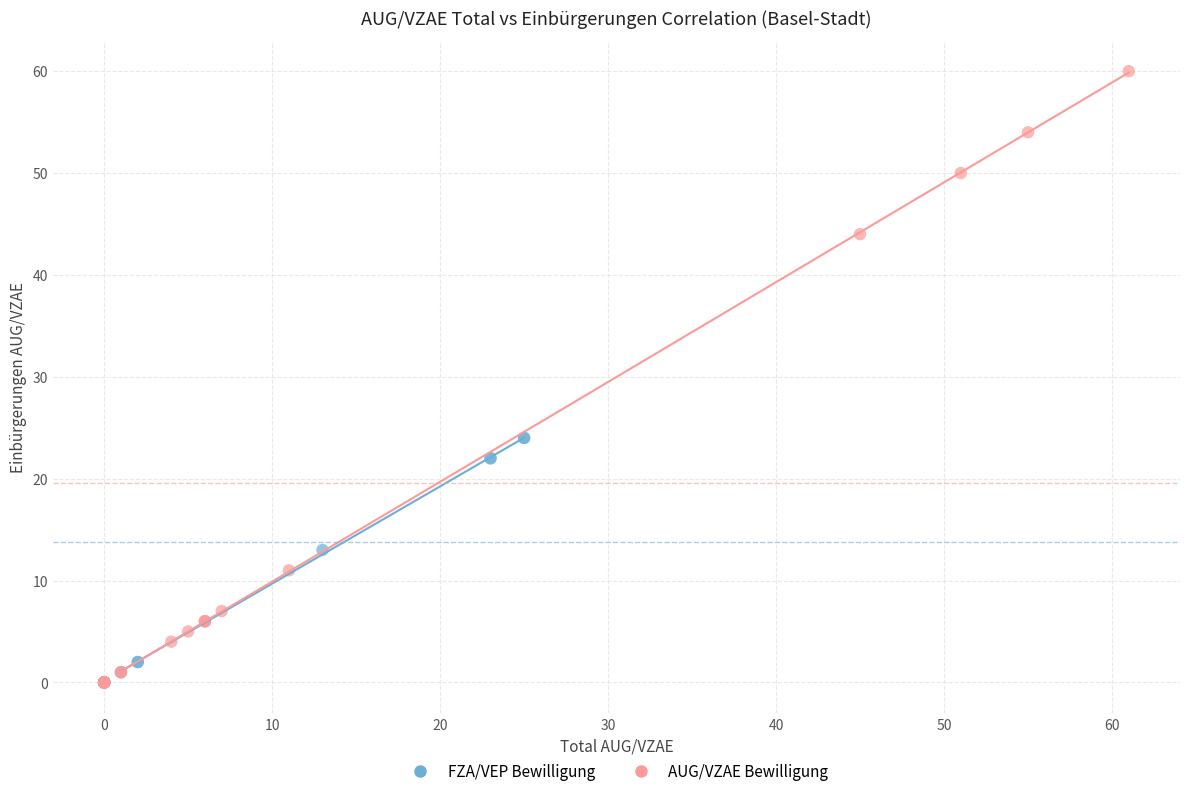

Which series has the largest Y range (max minus min)?

AUG/VZAE Bewilligung